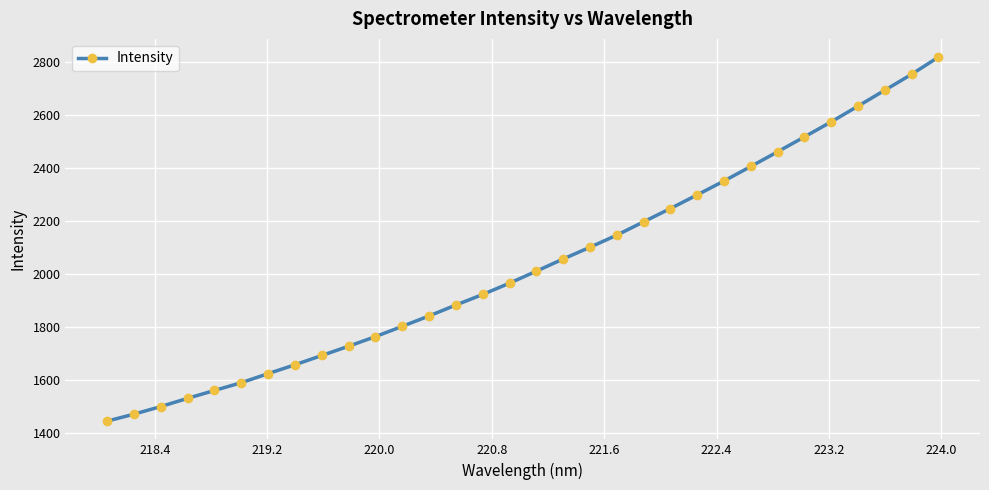

What is the value of the 18th point from the left?

2058.2